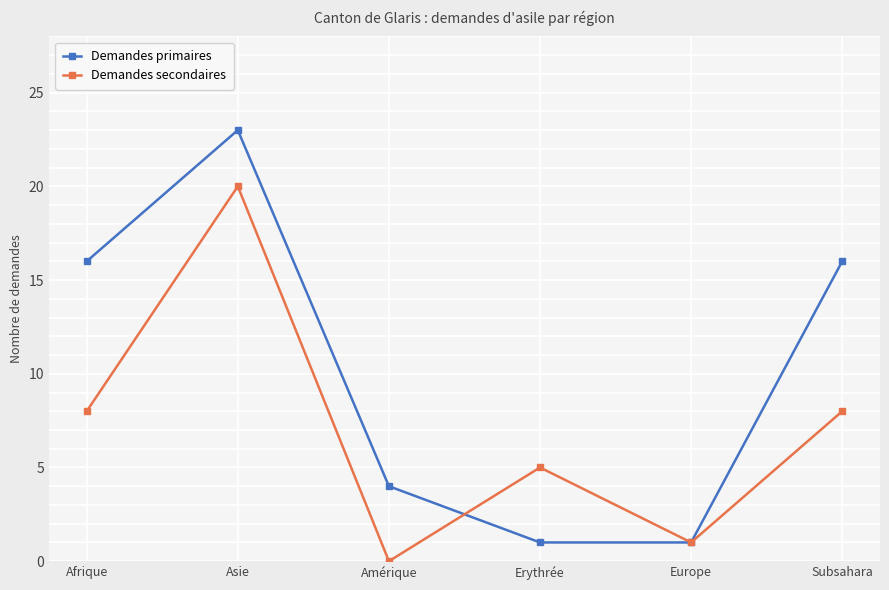

Reading right to left, transcribe all the data shown in this chart.

Demandes primaires: Subsahara=16	Europe=1	Erythrée=1	Amérique=4	Asie=23	Afrique=16
Demandes secondaires: Subsahara=8	Europe=1	Erythrée=5	Amérique=0	Asie=20	Afrique=8